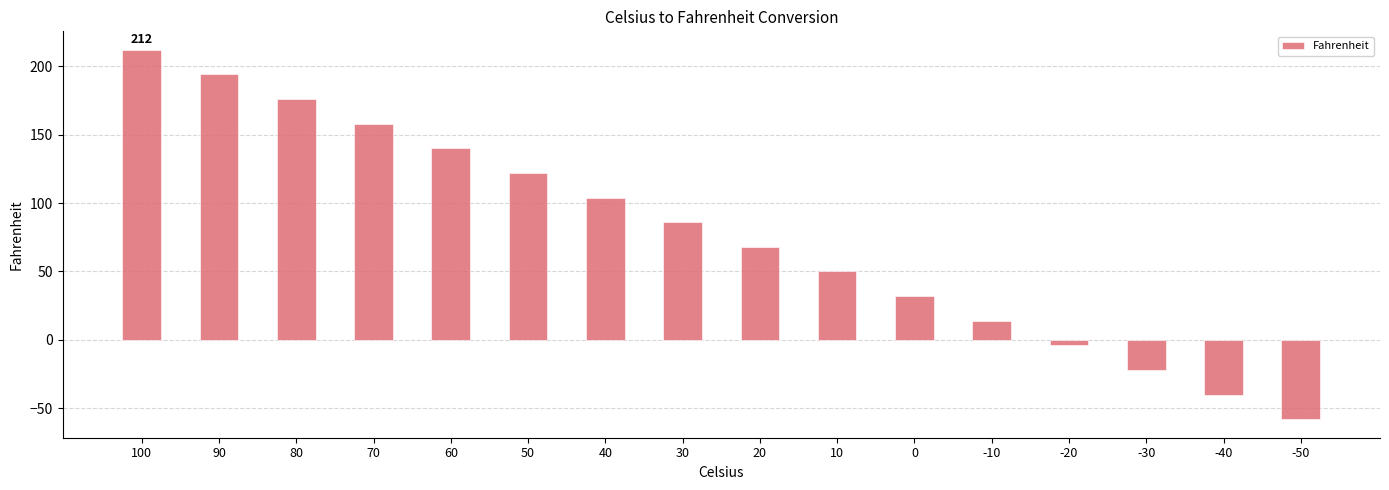

Reading left to right, extract all data points from this chart.

212	194	176	158	140	122	104	86	68	50	32	14	-4	-22	-40	-58